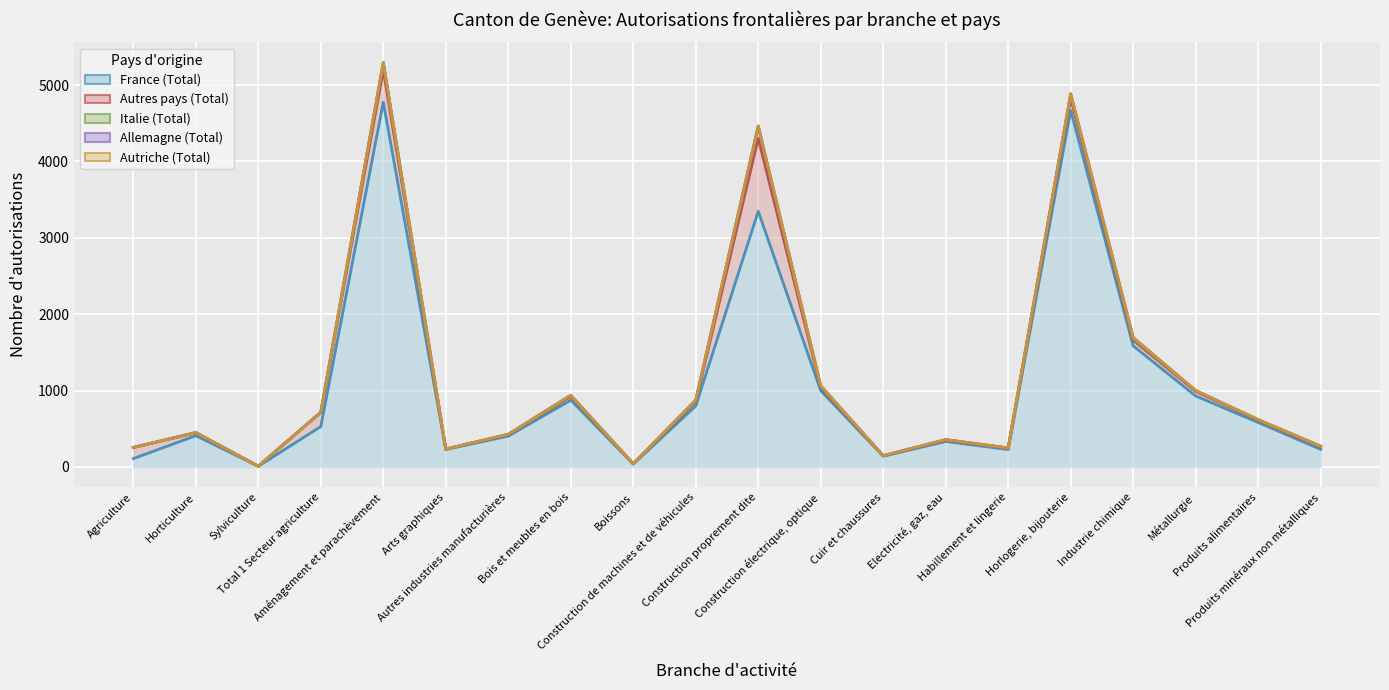

What is the average value of the Autres pays (Total) series?

116